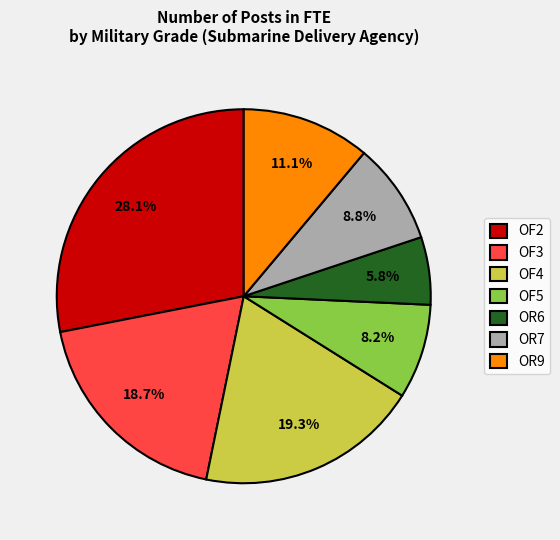

Between OF4 and OR9, which is larger?

OF4